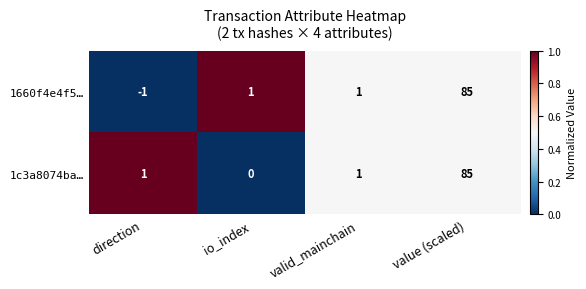

At which label does 1660f4e4f5… reach its minimum?

direction